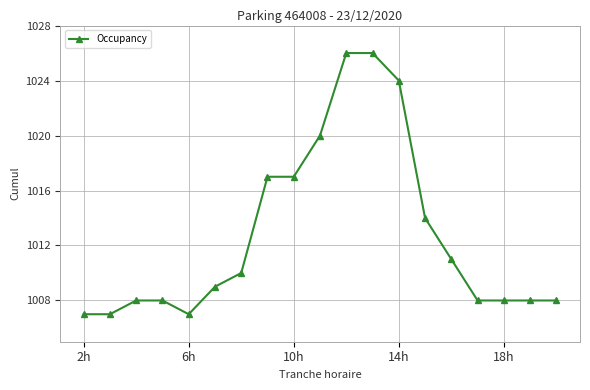

What is the minimum value shown in the chart?

1007